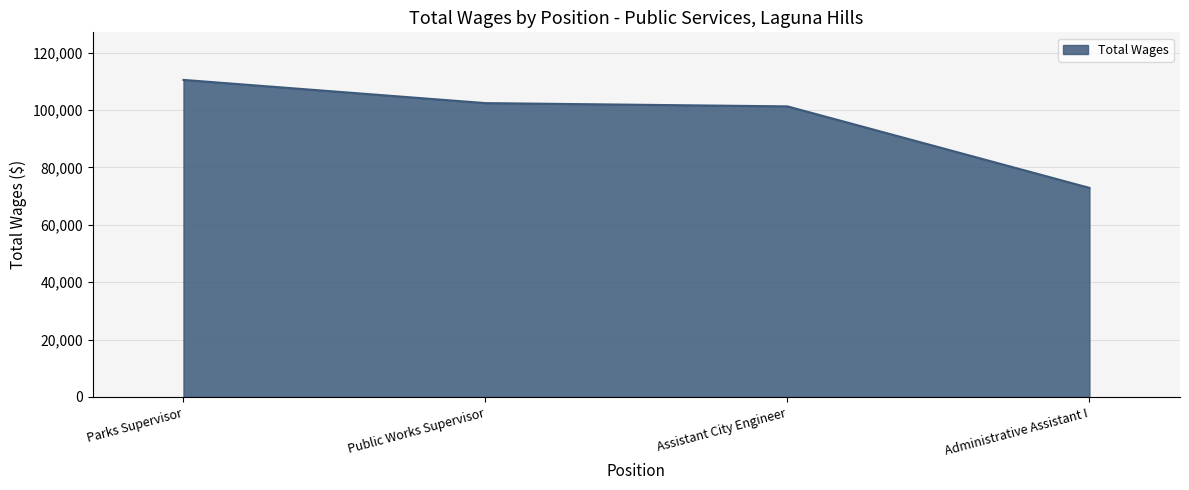

List the labels in order of value, smallest first.

Administrative Assistant I, Assistant City Engineer, Public Works Supervisor, Parks Supervisor